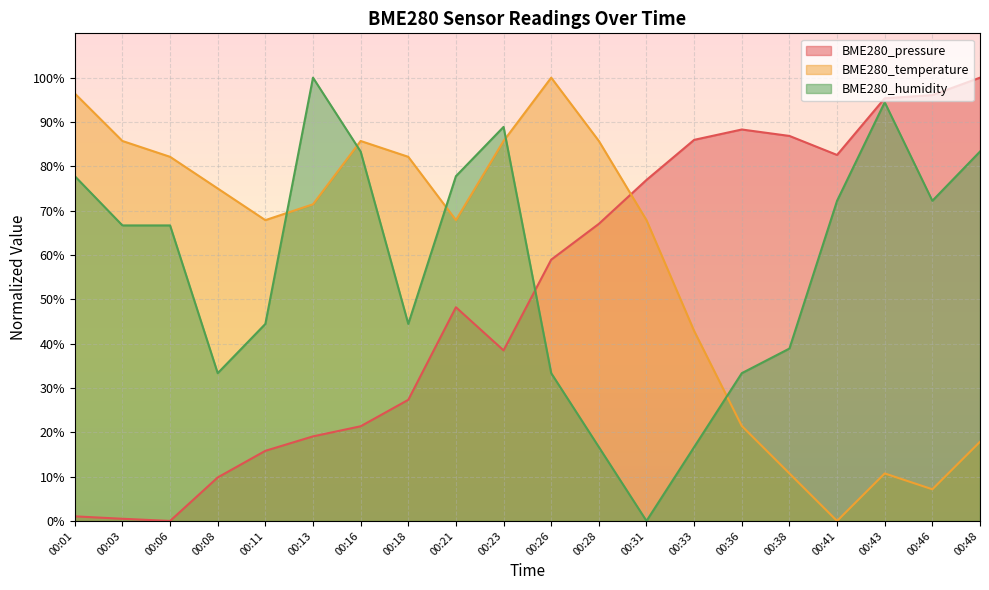

Reading left to right, list all the values displayed in this chart.

BME280_pressure: 1.0	0.5	0.0	9.8	15.8	19.1	21.4	27.3	48.2	38.5	58.9	67.0	76.9	86.0	88.3	86.9	82.6	95.3	96.1	100.0
BME280_temperature: 96.4	85.7	82.1	75.0	67.9	71.4	85.7	82.1	67.9	85.7	100.0	85.7	67.9	42.9	21.4	10.7	0.0	10.7	7.1	17.9
BME280_humidity: 77.8	66.7	66.7	33.3	44.4	100.0	83.3	44.4	77.8	88.9	33.3	16.7	0.0	16.7	33.3	38.9	72.2	94.4	72.2	83.3